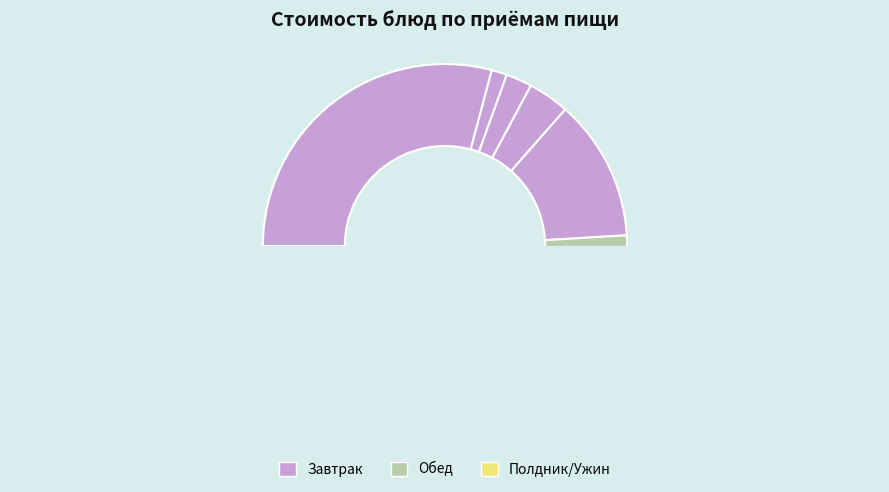

What is the largest slice in the pie chart?

Запеканка из творога